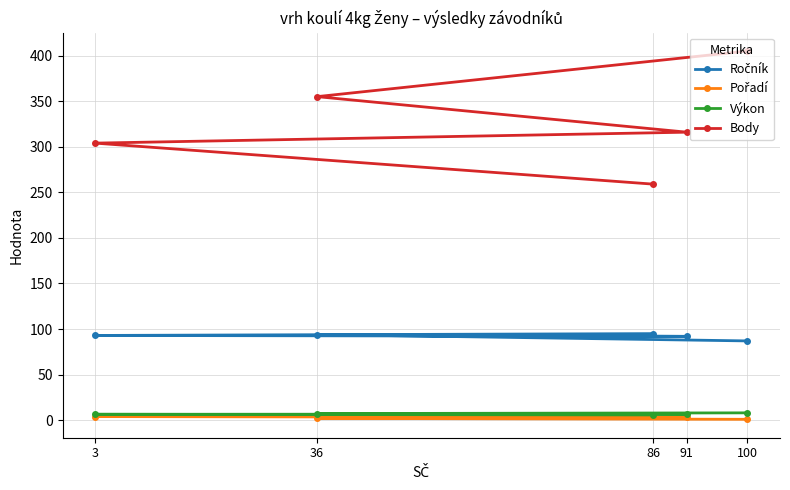

Is the value of Výkon at 100 greater than the value of Body at 3?

No